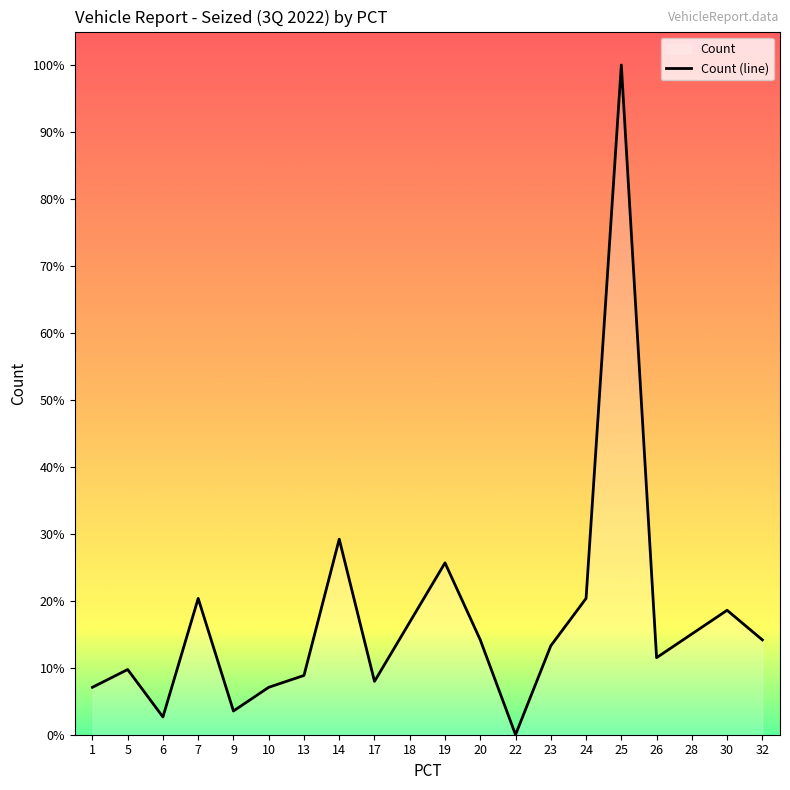

What is the approximate value at 18?

16.8